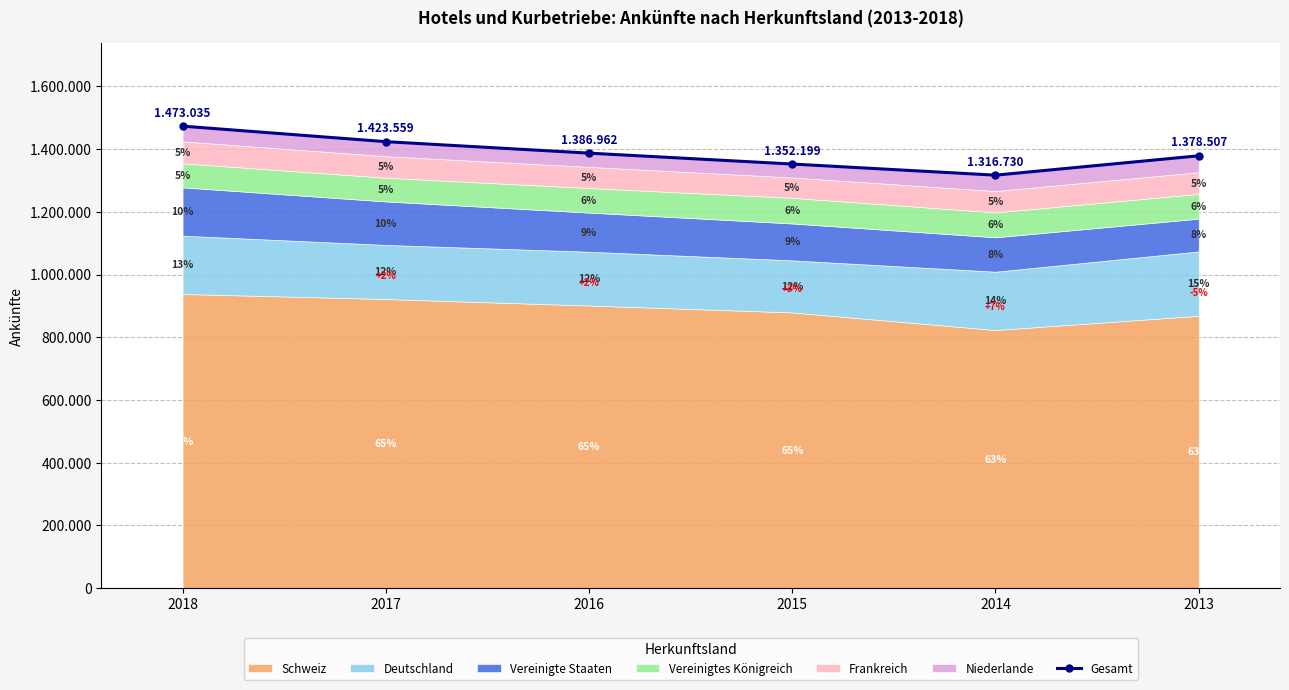

Rank the categories by value from lowest to highest.

2014, 2015, 2013, 2016, 2017, 2018